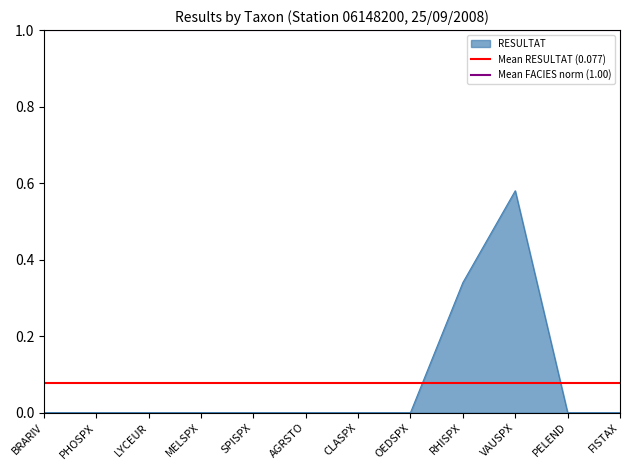

The RESULTAT series shows 0.3 at PHOSPX. True or false?

False